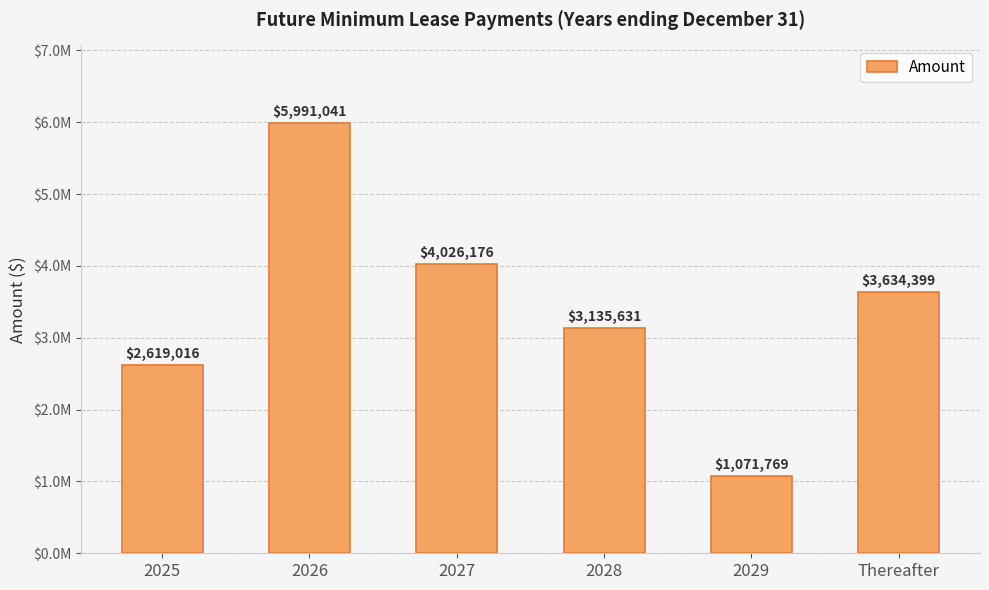

Does the chart contain any negative values?

No